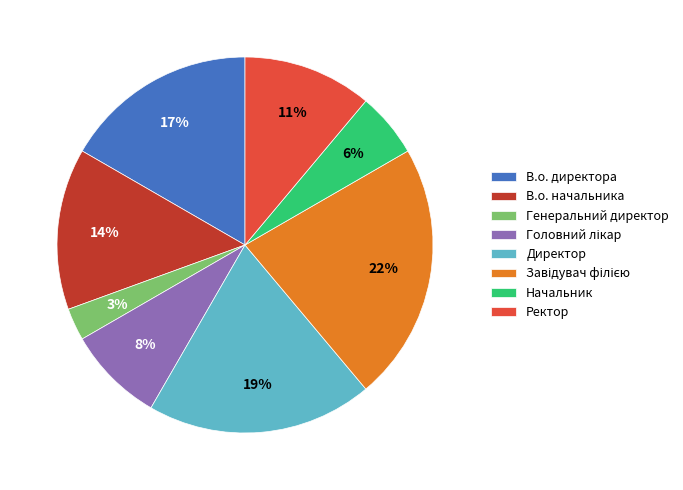

Do Начальник and Генеральний директор together represent more than half of the pie?

No